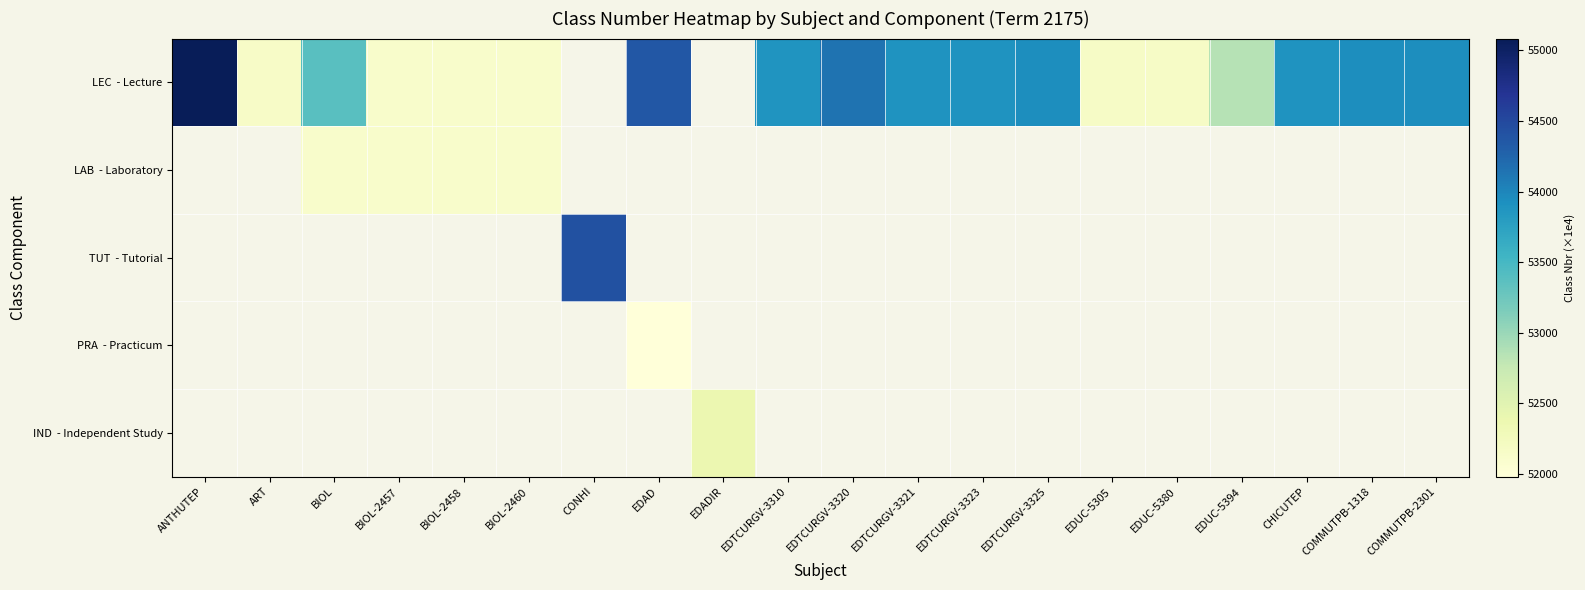

The value of LEC - Lecture at BIOL is 85937.7. True or false?

False